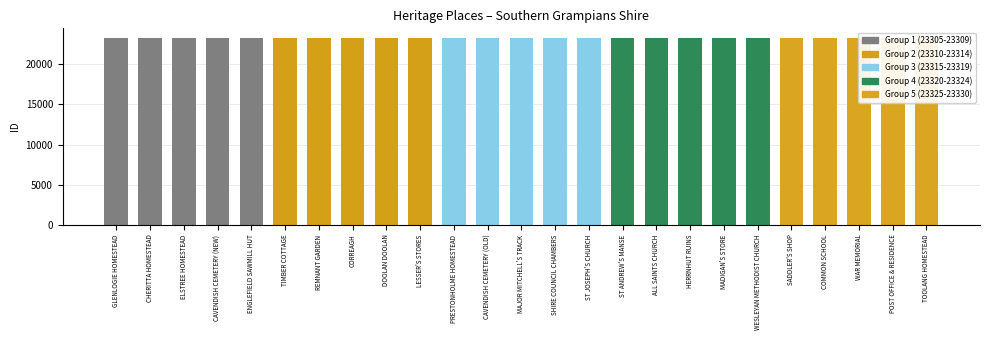

What is the change in value from ELSTREE HOMESTEAD to TOOLANG HOMESTEAD?

+23